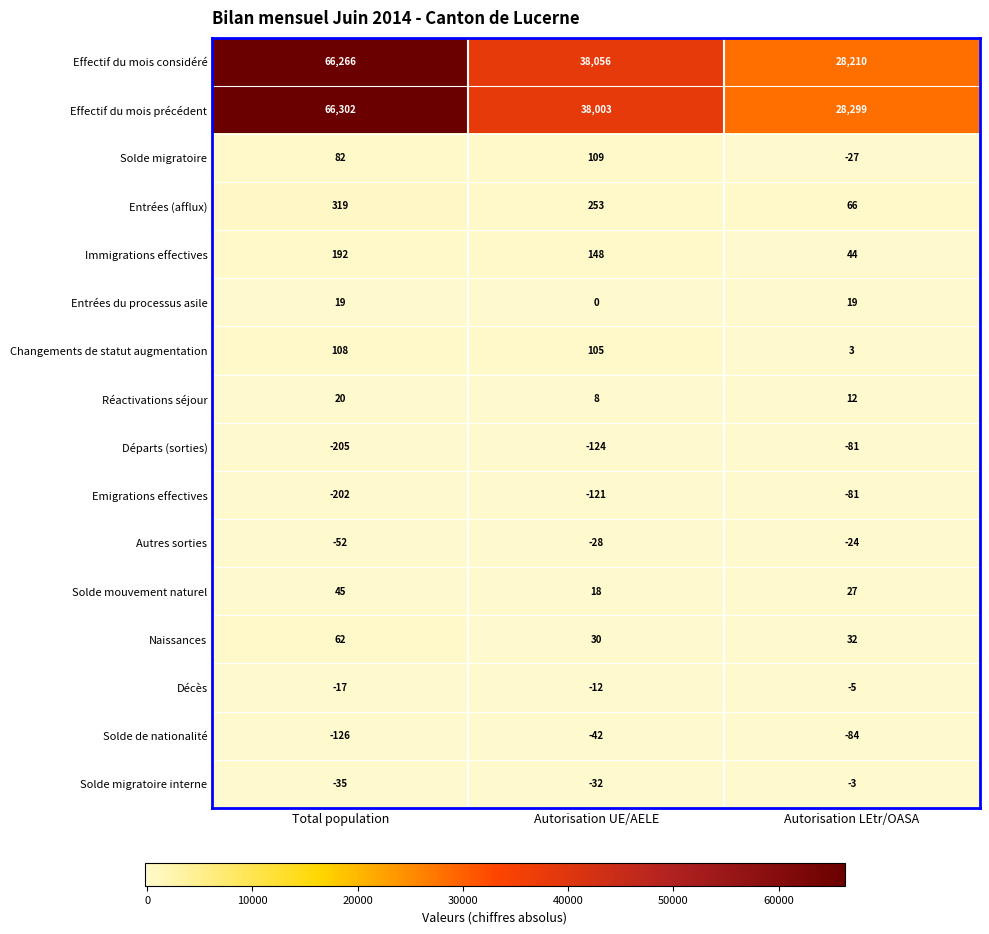

How many Autres sorties values are between -52 and -24?

3